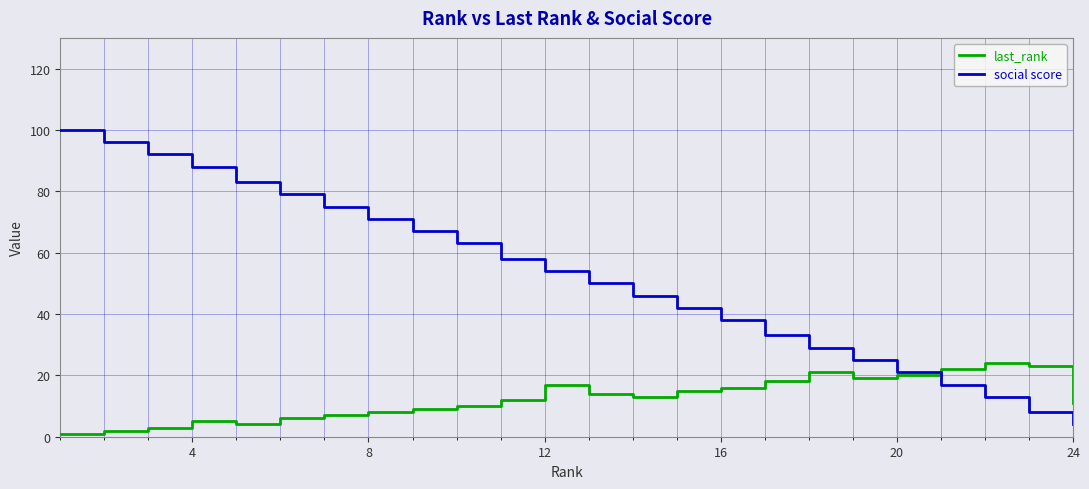

Reading left to right, transcribe all the data shown in this chart.

last_rank: 1	2	3	5	4	6	7	8	9	10	12	17	14	13	15	16	18	21	19	20	22	24	23	11
social score: 100	96	92	88	83	79	75	71	67	63	58	54	50	46	42	38	33	29	25	21	17	13	8	4